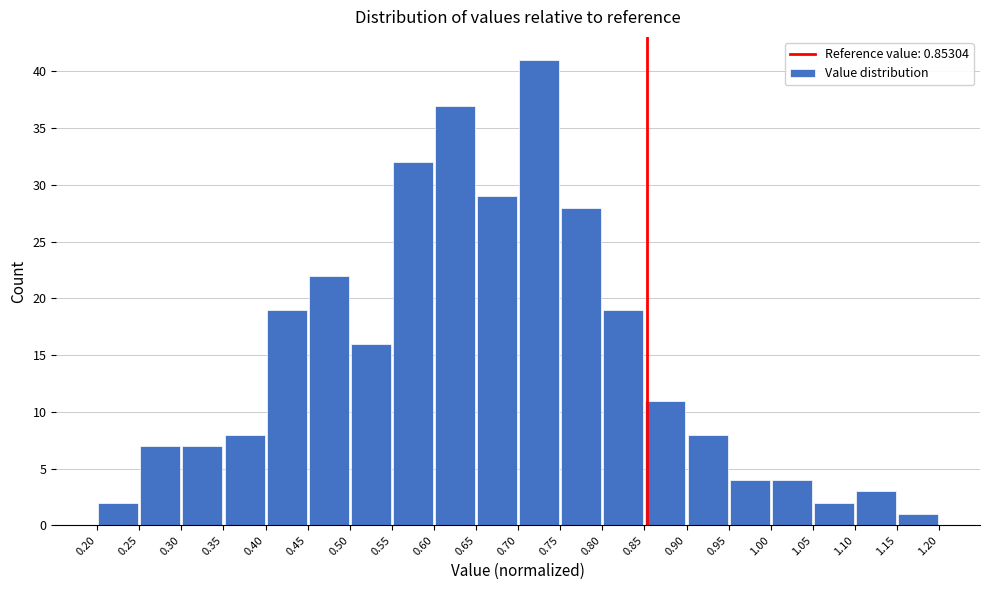

Reading left to right, list every bar in this chart as the range it spans on the x-axis followed by its height. The values are not printed on the chart, so give them approximately, as read against the axis.

0.20 to 0.25: 2
0.25 to 0.30: 7
0.30 to 0.35: 7
0.35 to 0.40: 8
0.40 to 0.45: 19
0.45 to 0.50: 22
0.50 to 0.55: 16
0.55 to 0.60: 32
0.60 to 0.65: 37
0.65 to 0.70: 29
0.70 to 0.75: 41
0.75 to 0.80: 28
0.80 to 0.85: 19
0.85 to 0.90: 11
0.90 to 0.95: 8
0.95 to 1.00: 4
1.00 to 1.05: 4
1.05 to 1.10: 2
1.10 to 1.15: 3
1.15 to 1.20: 1